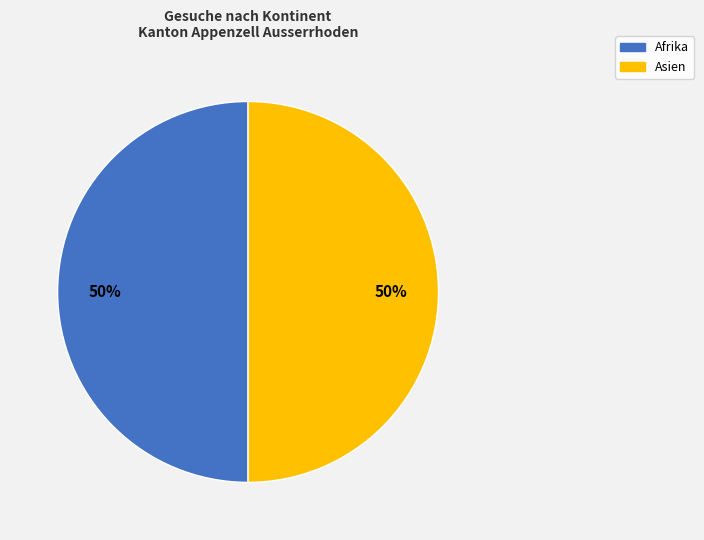

To the nearest percent, what is the average slice percentage?

50%